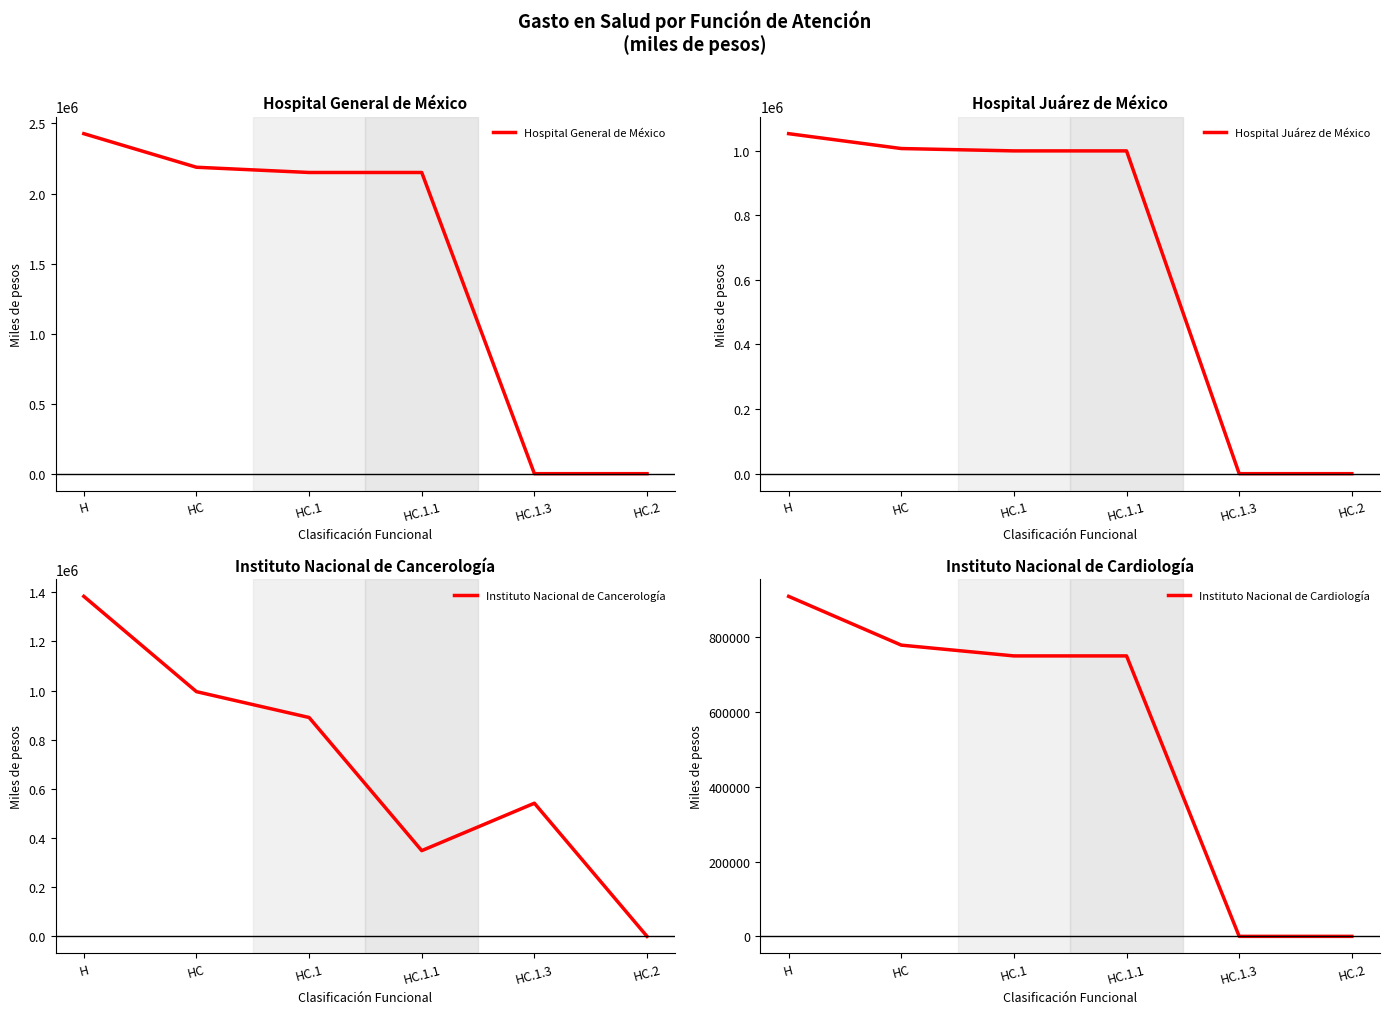

Rank the series at HC.2 from highest to lowest value.

Hospital General de México, Hospital Juárez de México, Instituto Nacional de Cancerología, Instituto Nacional de Cardiología